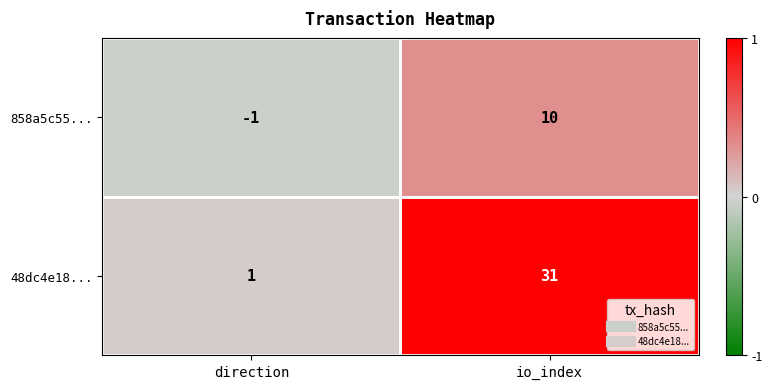

At which label is 48dc4e18... closest to 16?

direction